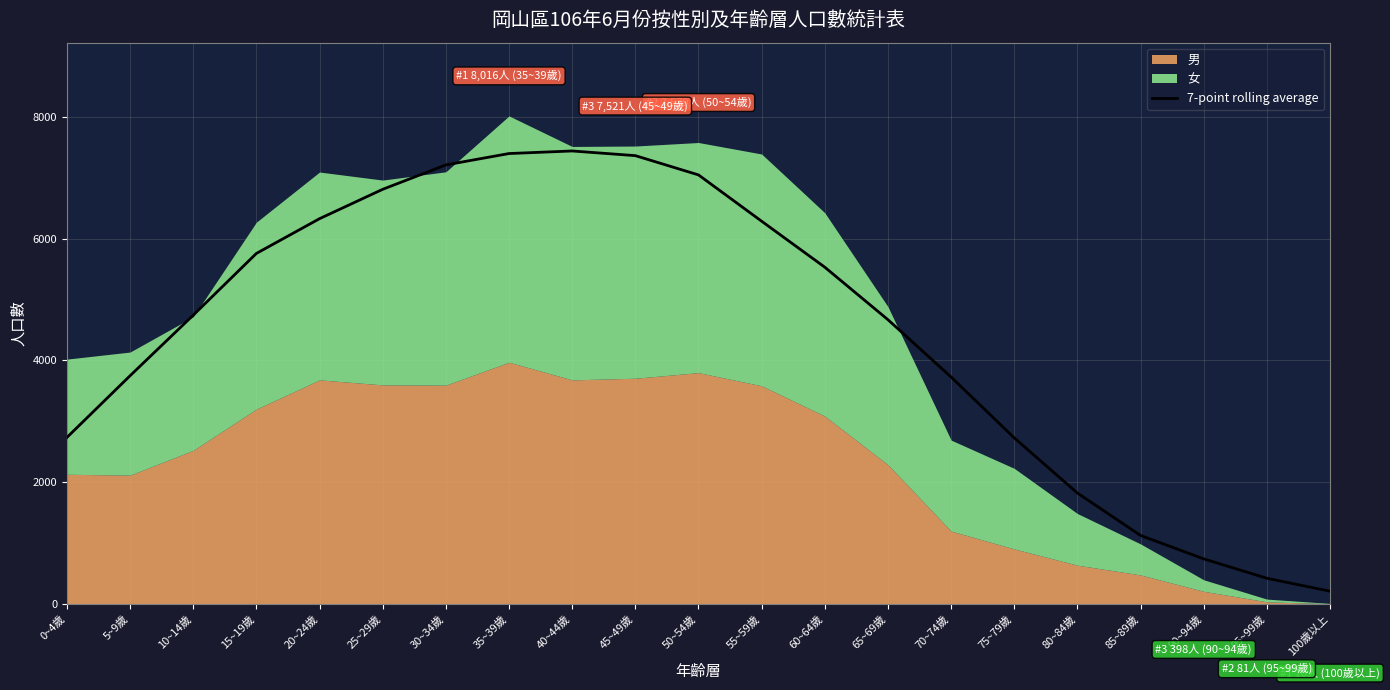

What is the difference between the maximum and minimum values?

7229.1